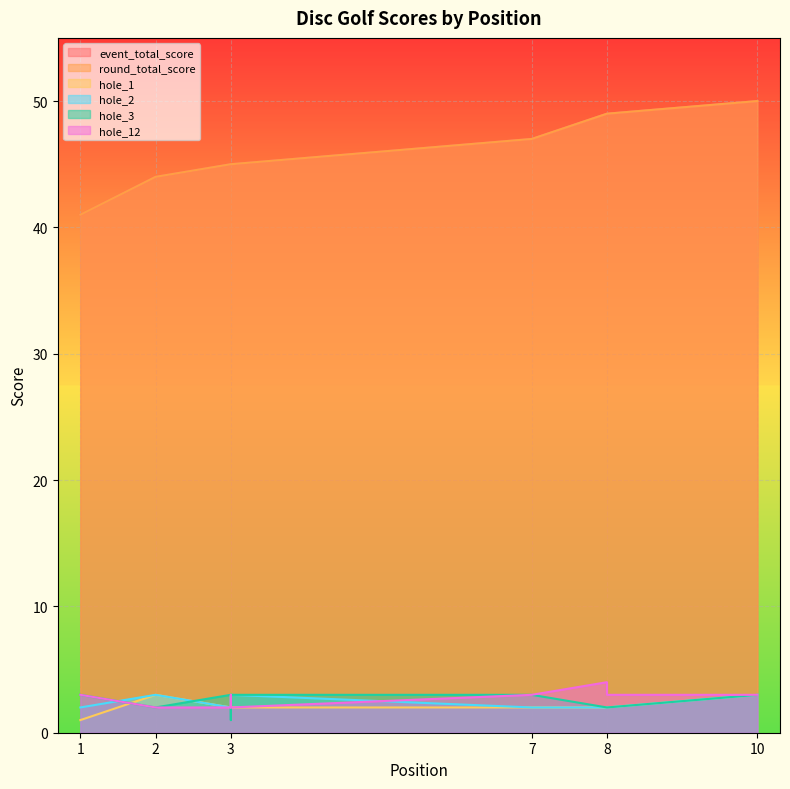

True or false: event_total_score has more than 0 points higher than both neighbors.

False